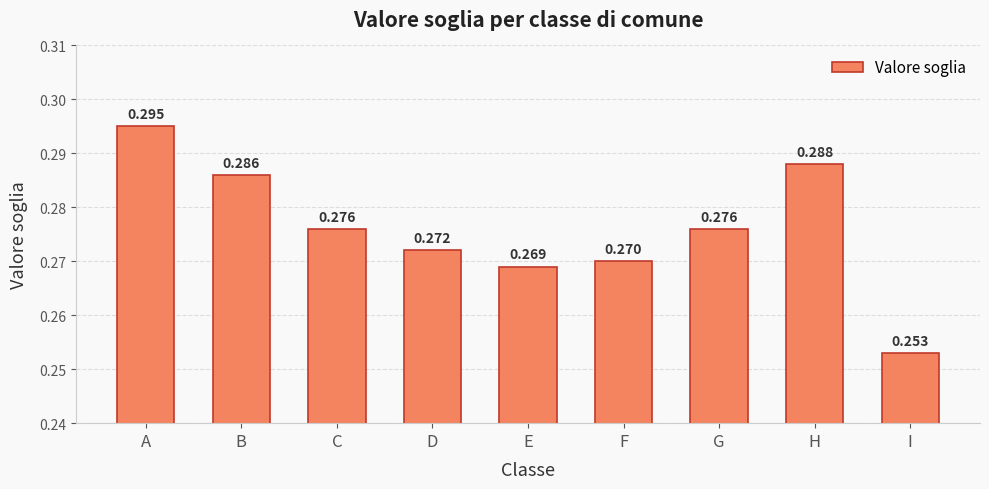

Which label corresponds to the largest value in the chart?

A